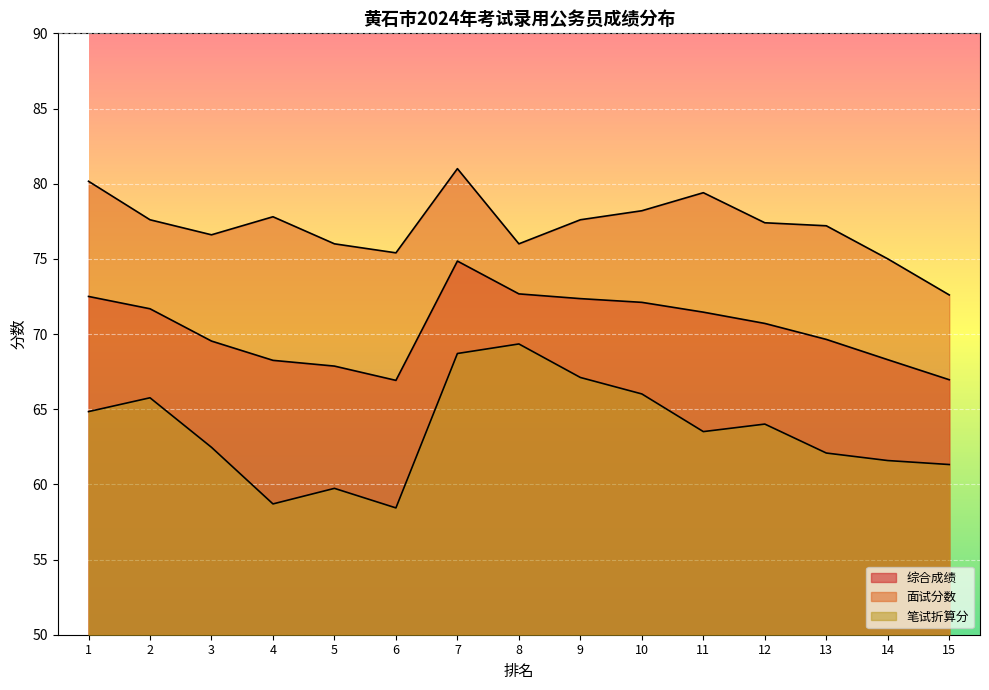

Where does the 面试分数 series first go above 77?

1